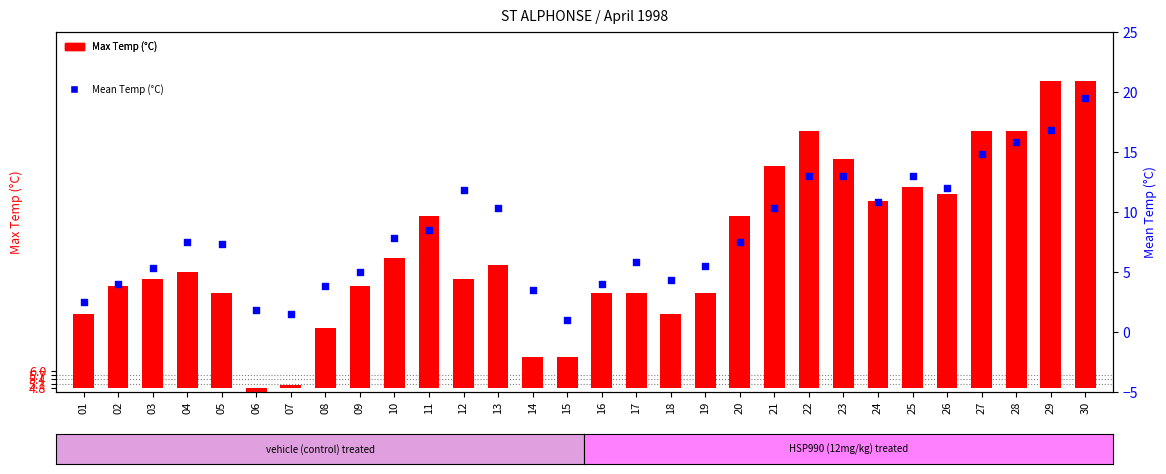

Which series reaches the minimum Y coordinate?

Max Temp (°C)